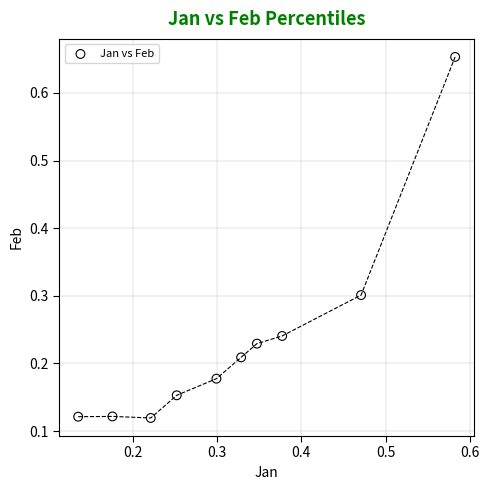

What is the range of Y values (max minus min)?

0.5